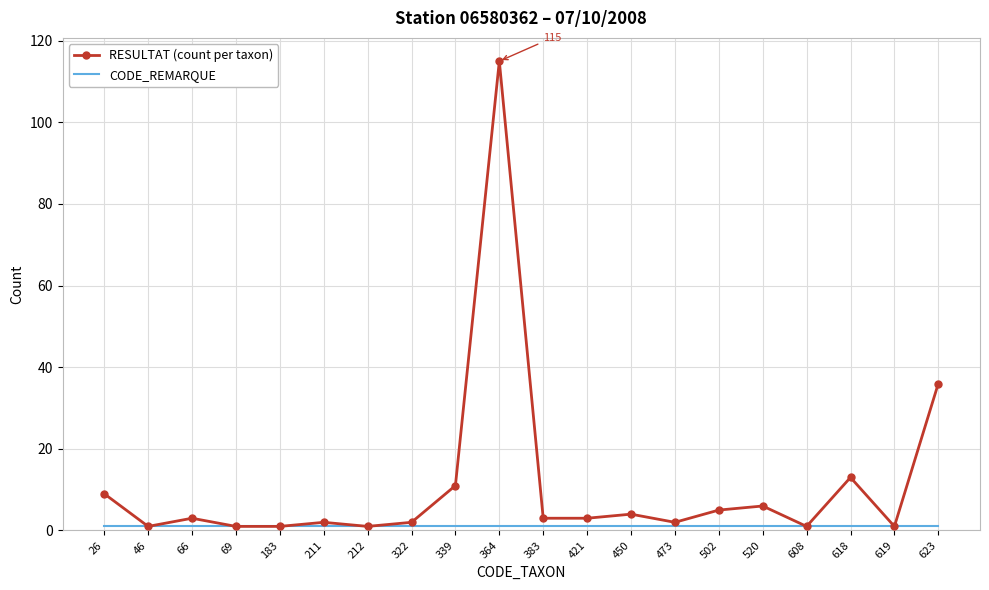

At which category is the sum across all series the highest?

364